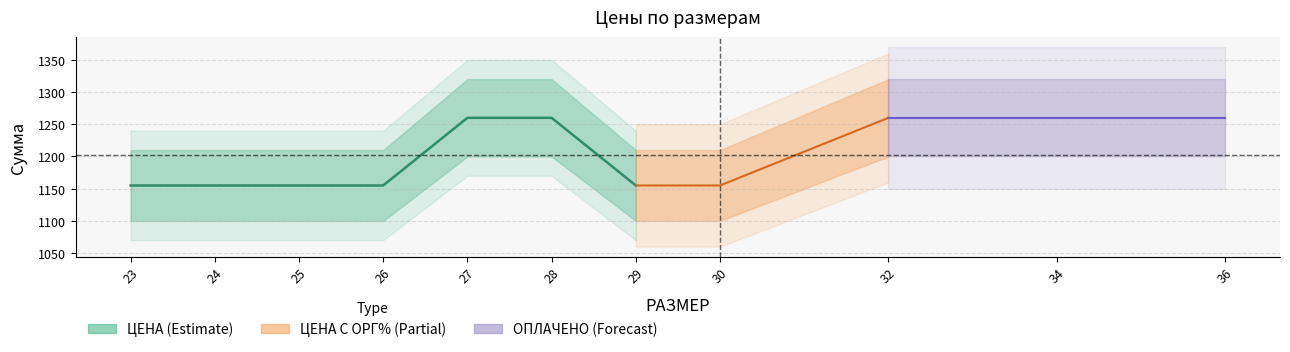

True or false: the data has more than 2 interior local peaks.

False